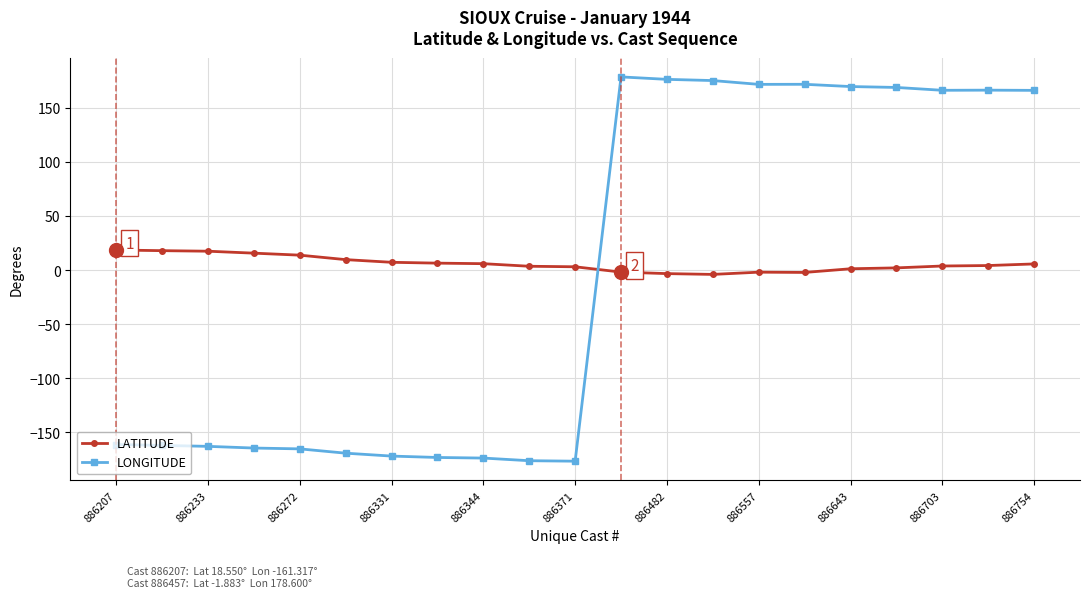

True or false: LONGITUDE has more than 0 points higher than both neighbors.

True